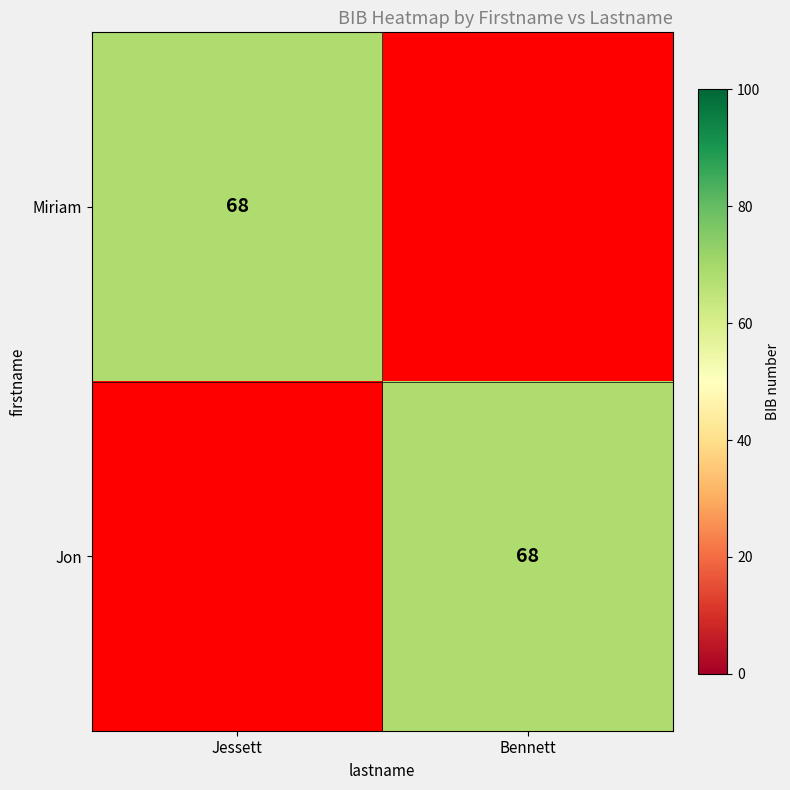

The value of Jon at Bennett is 68. True or false?

True